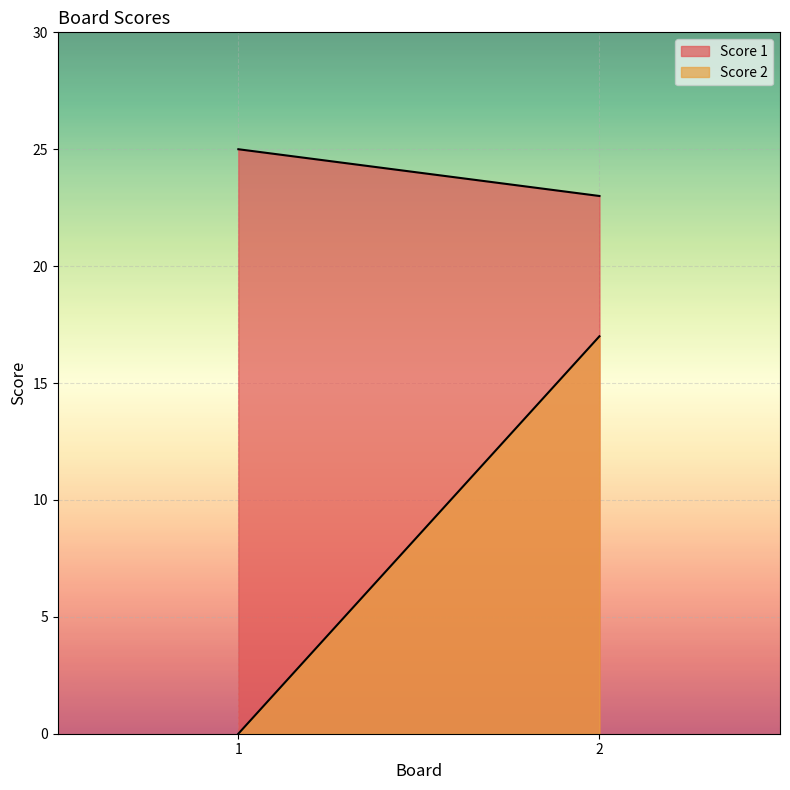

Which series has the largest total across all categories?

Score 1